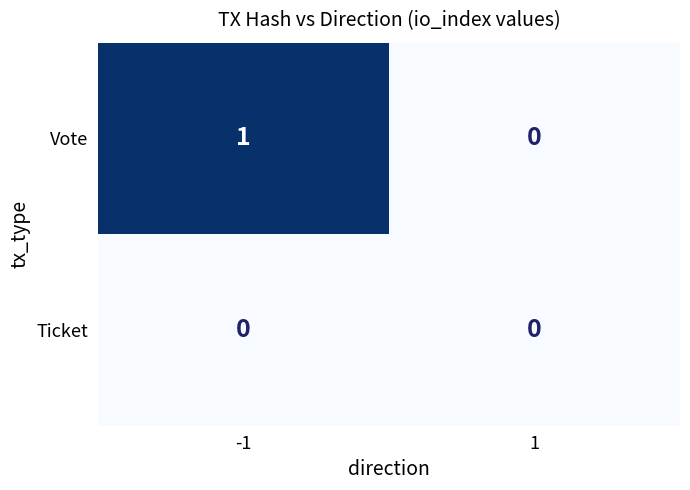

What is the greatest value displayed?

1